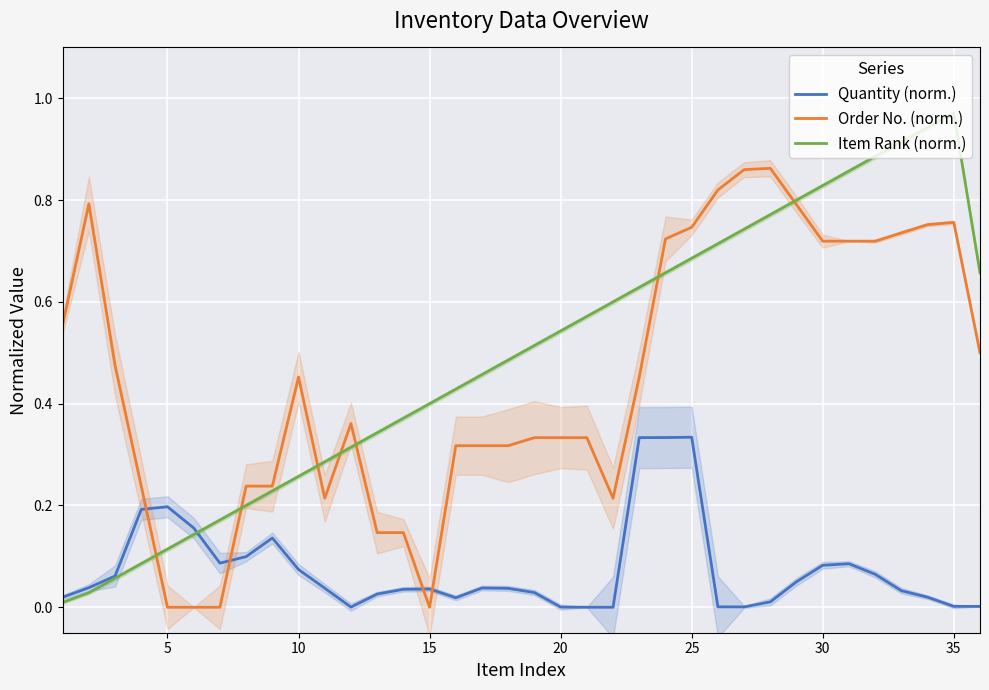

Which series ends up on top after the final intersection of Quantity (norm.) and Order No. (norm.)?

Order No. (norm.)